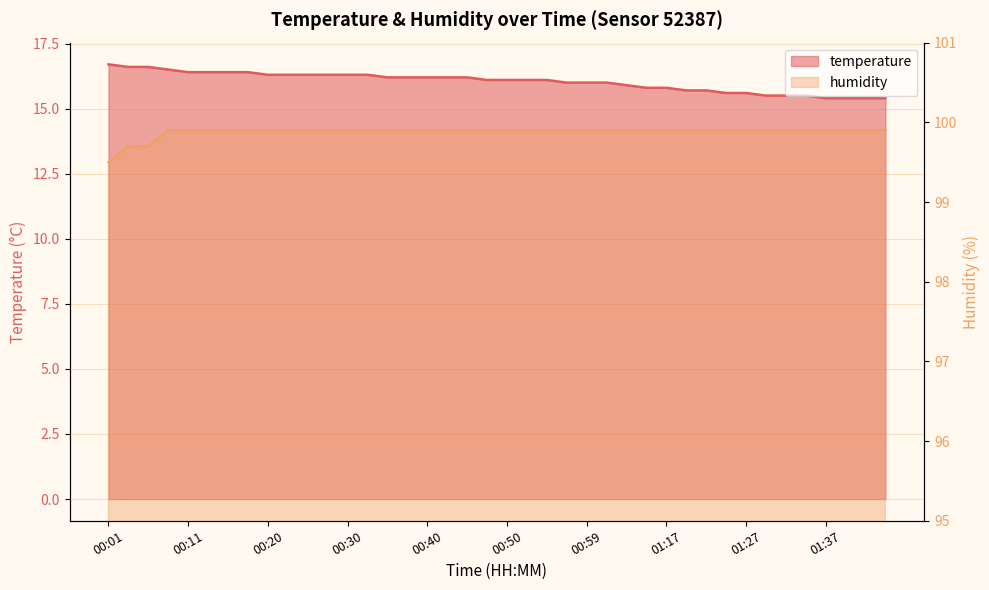

Where is humidity nearest to the value 99?

00:01